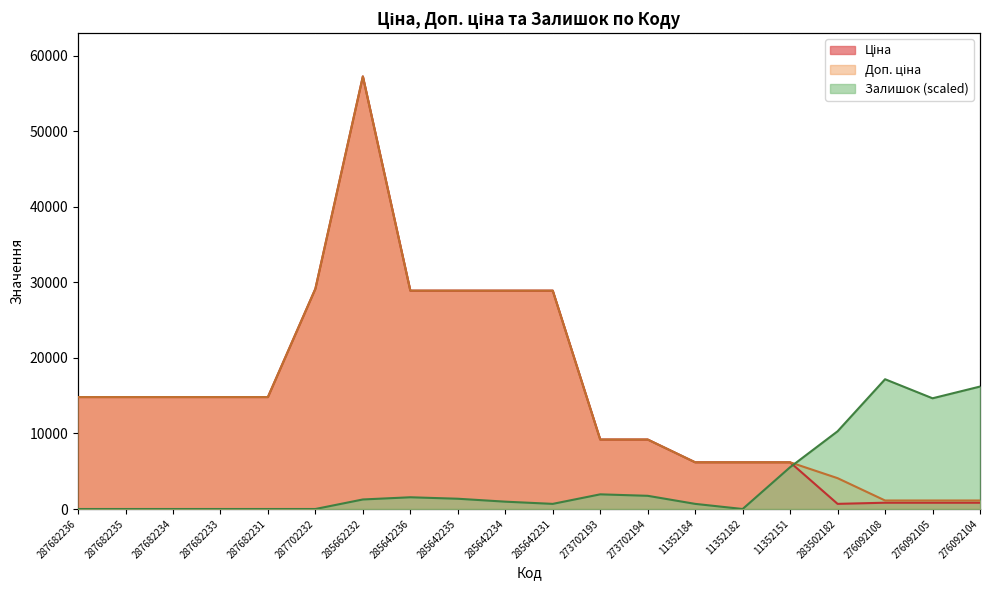

What is the total value across all series at 287682234?

29635.2